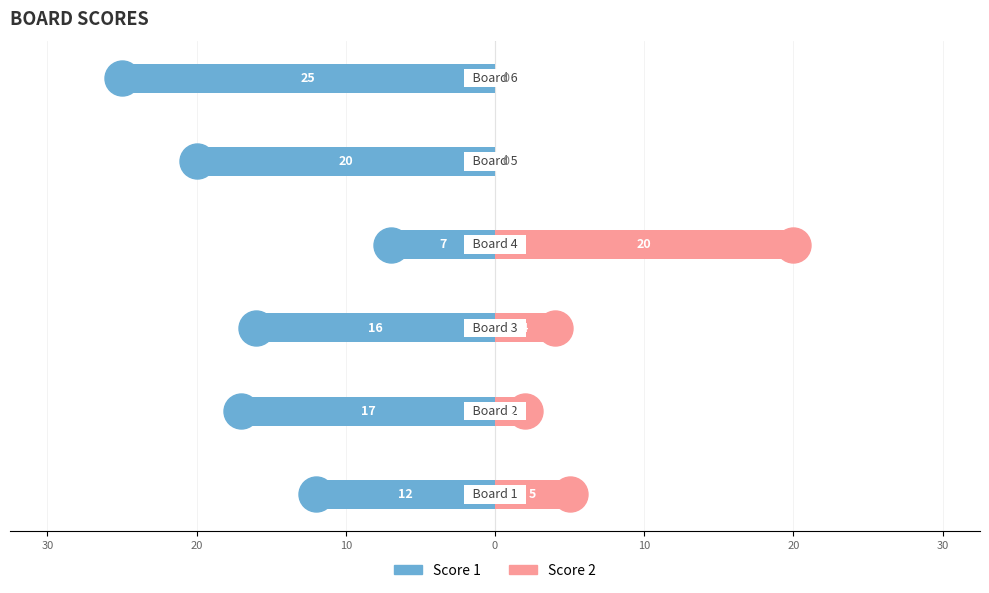

How many Score 1 values are between -20 and -12?

4